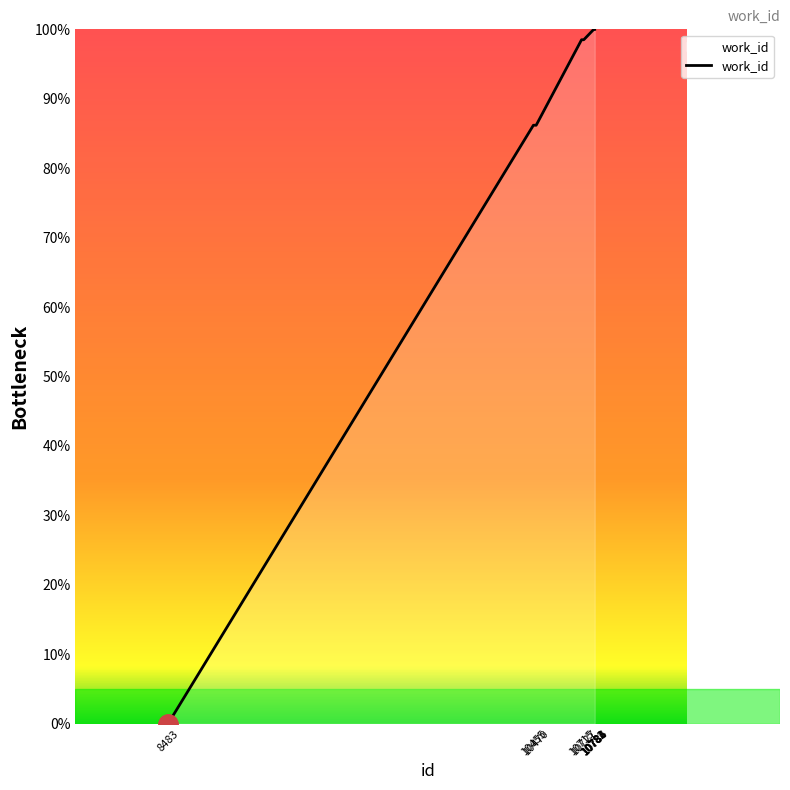

Reading right to left, what are all the values shown in this chart?

10786=100.0	10784=100.0	10783=100.0	10782=100.0	10781=100.0	10727=98.5	10715=98.5	10470=86.2	10455=86.2	8483=0.0